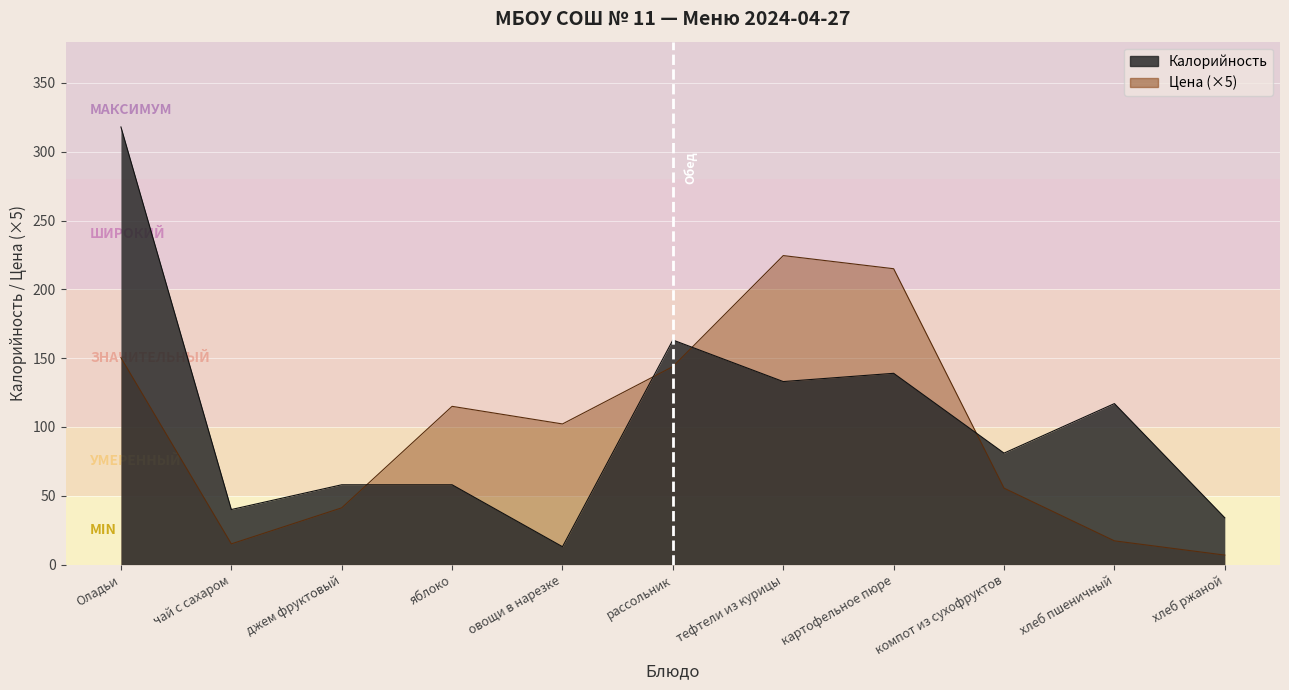

Rank the series by their maximum value, from lowest to highest.

Цена, Калорийность